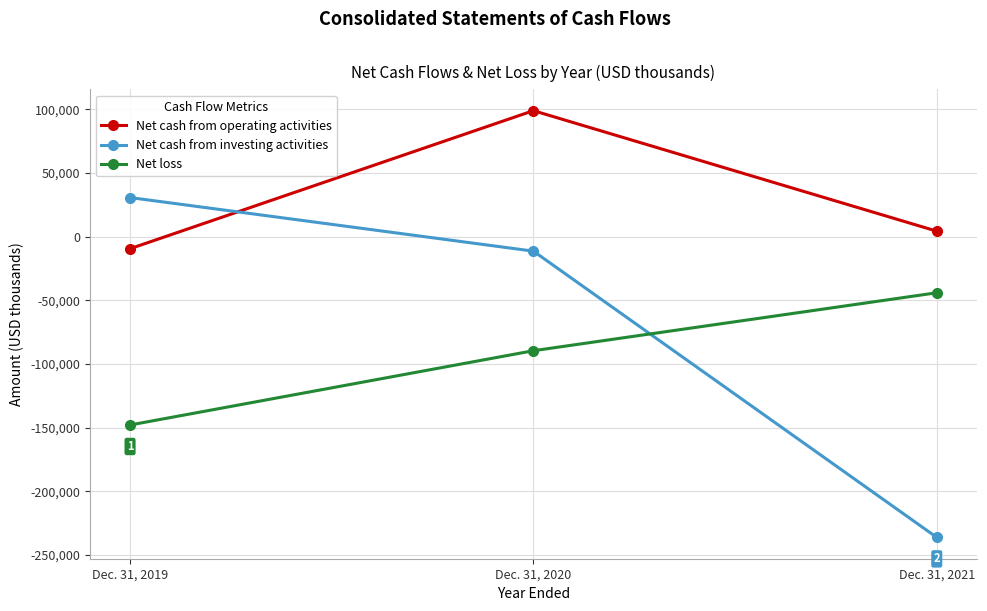

What are all the series names shown in the legend?

Net cash from operating activities, Net cash from investing activities, Net loss